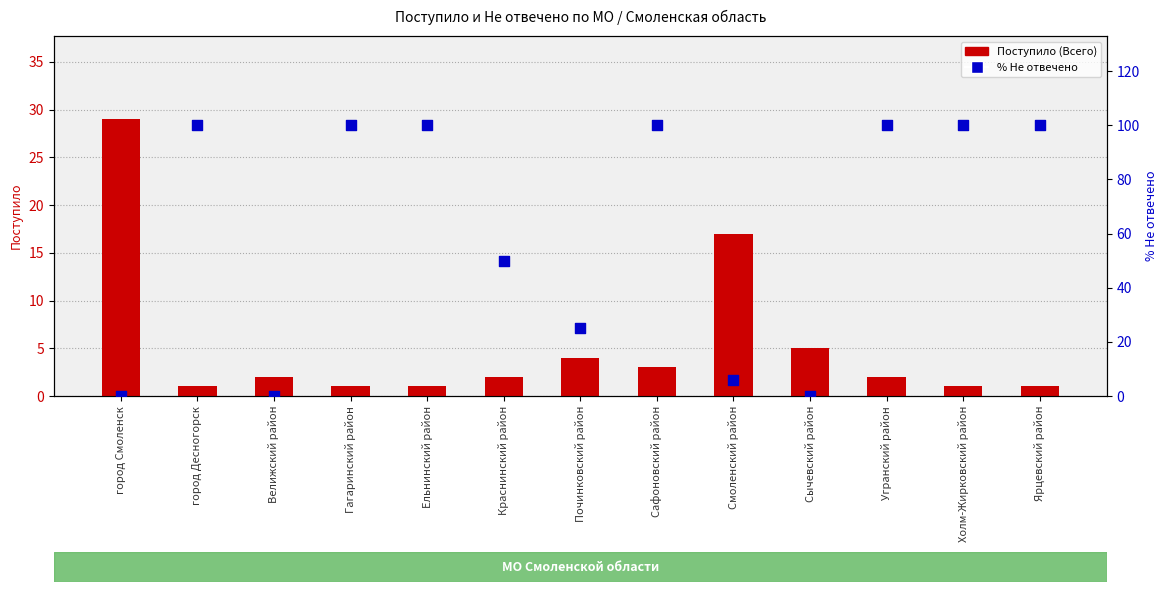

What are all the series names shown in the legend?

Поступило (Всего), % Не отвечено